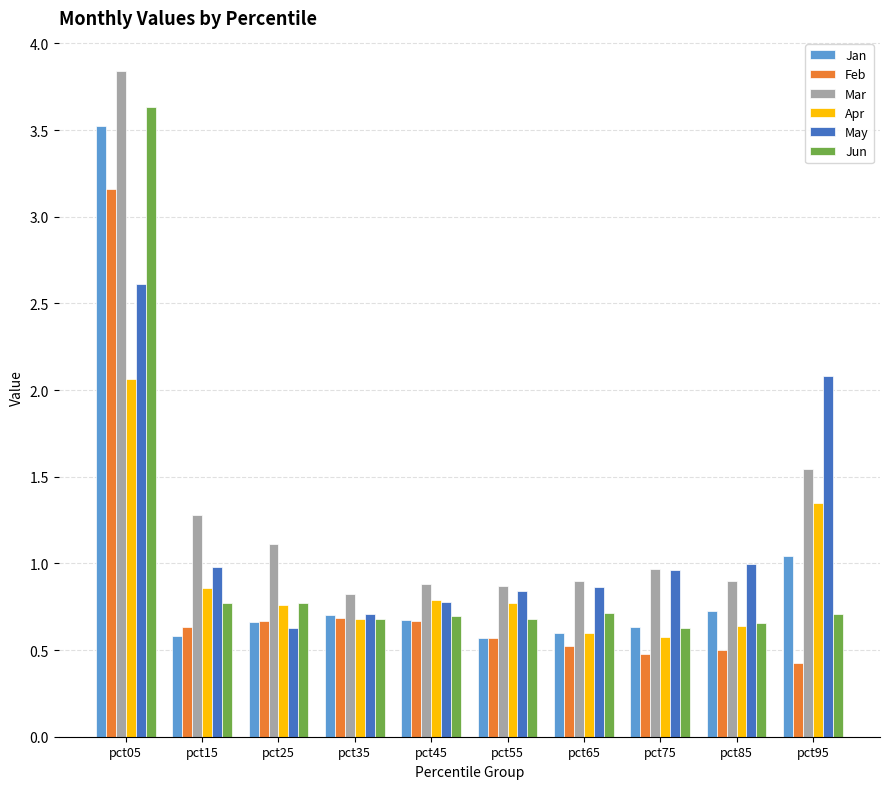

Is it true that Feb equals 0.7 at pct35?

True